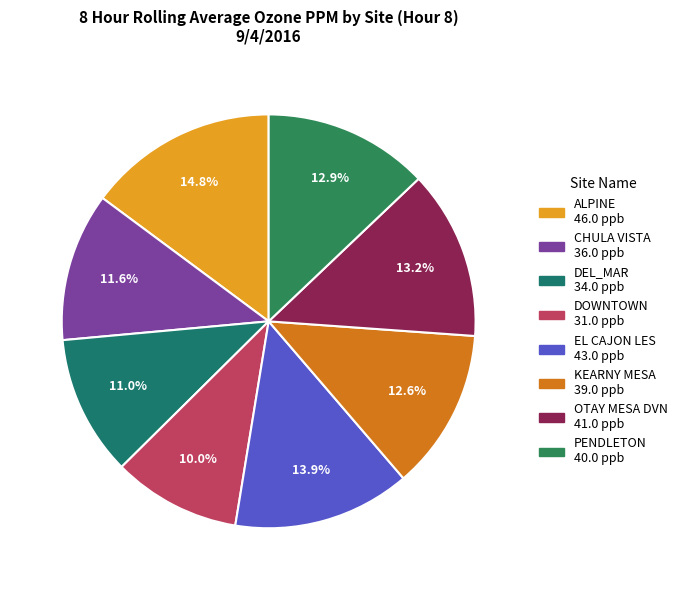

Which slice is the largest?

ALPINE